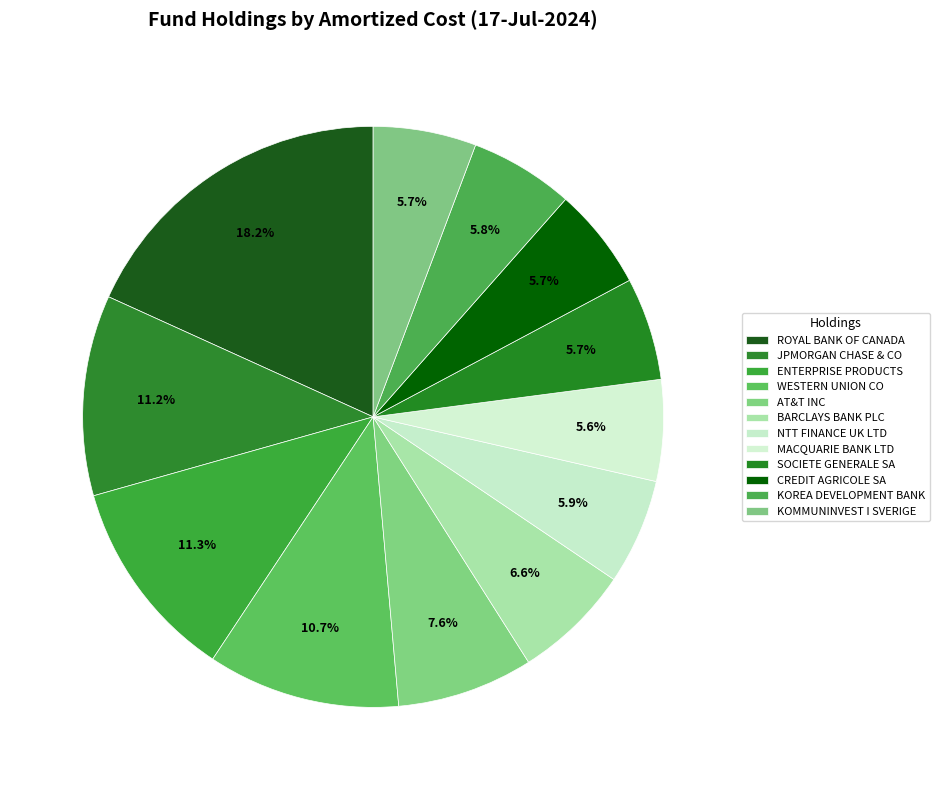

What percentage is the KOMMUNINVEST I SVERIGE slice, to the nearest percent?

6%